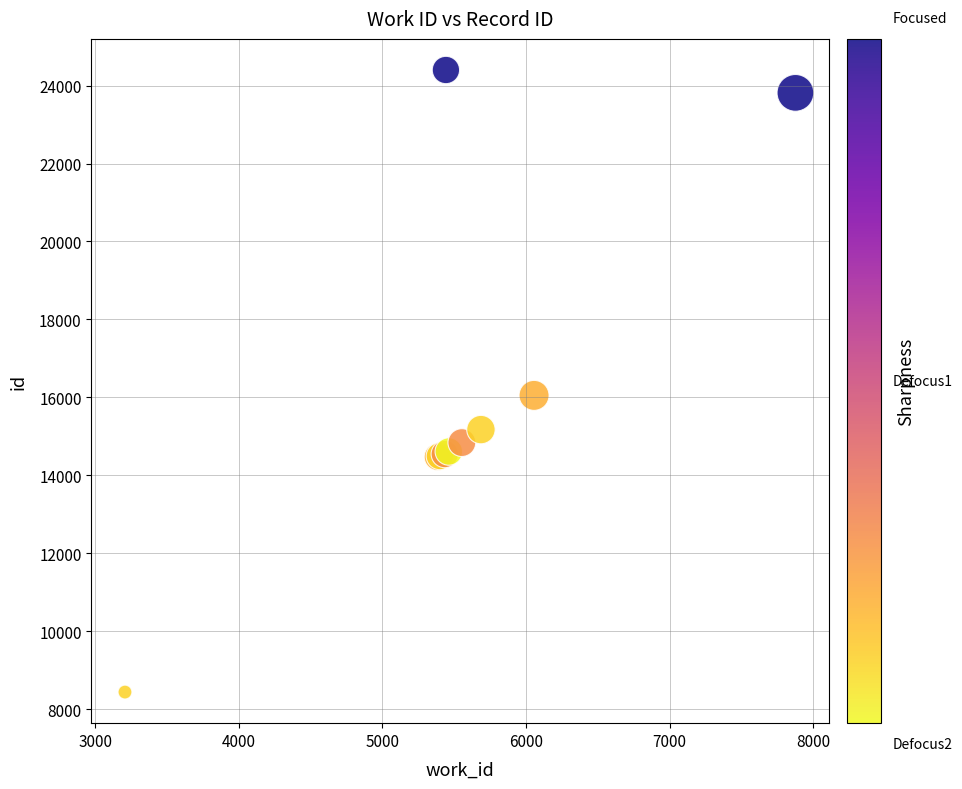

What Y value in the scatter plot is closest to 16418?

16050